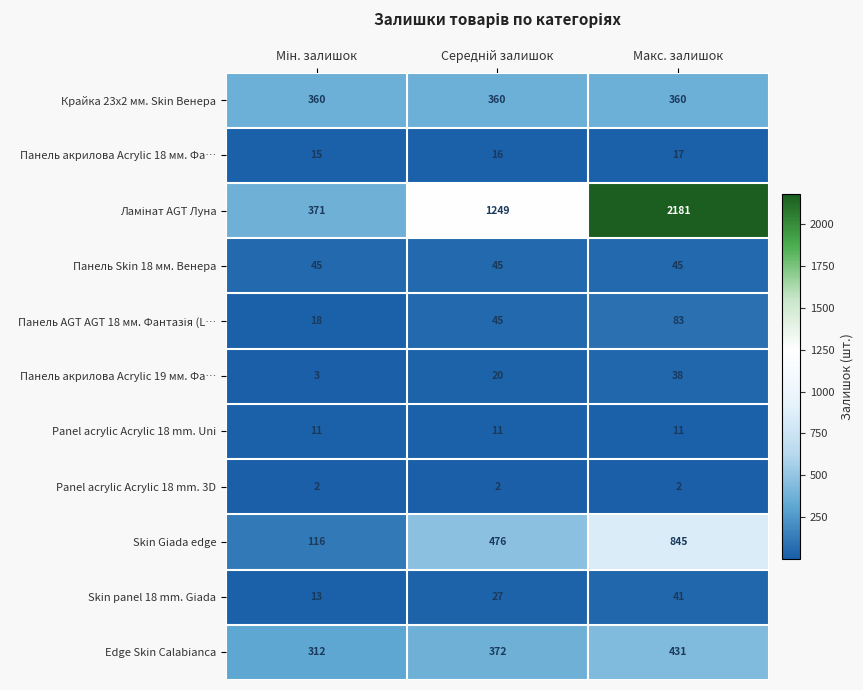

What is the minimum value for Крайка 23x2 мм. Skin Венера?

360